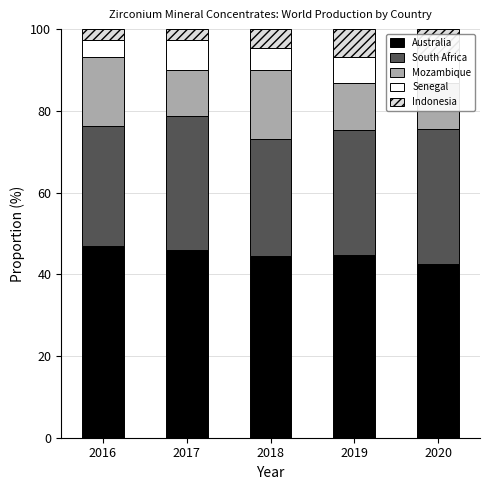

What is the difference between the South Africa values at 2020 and 2019?

2.3